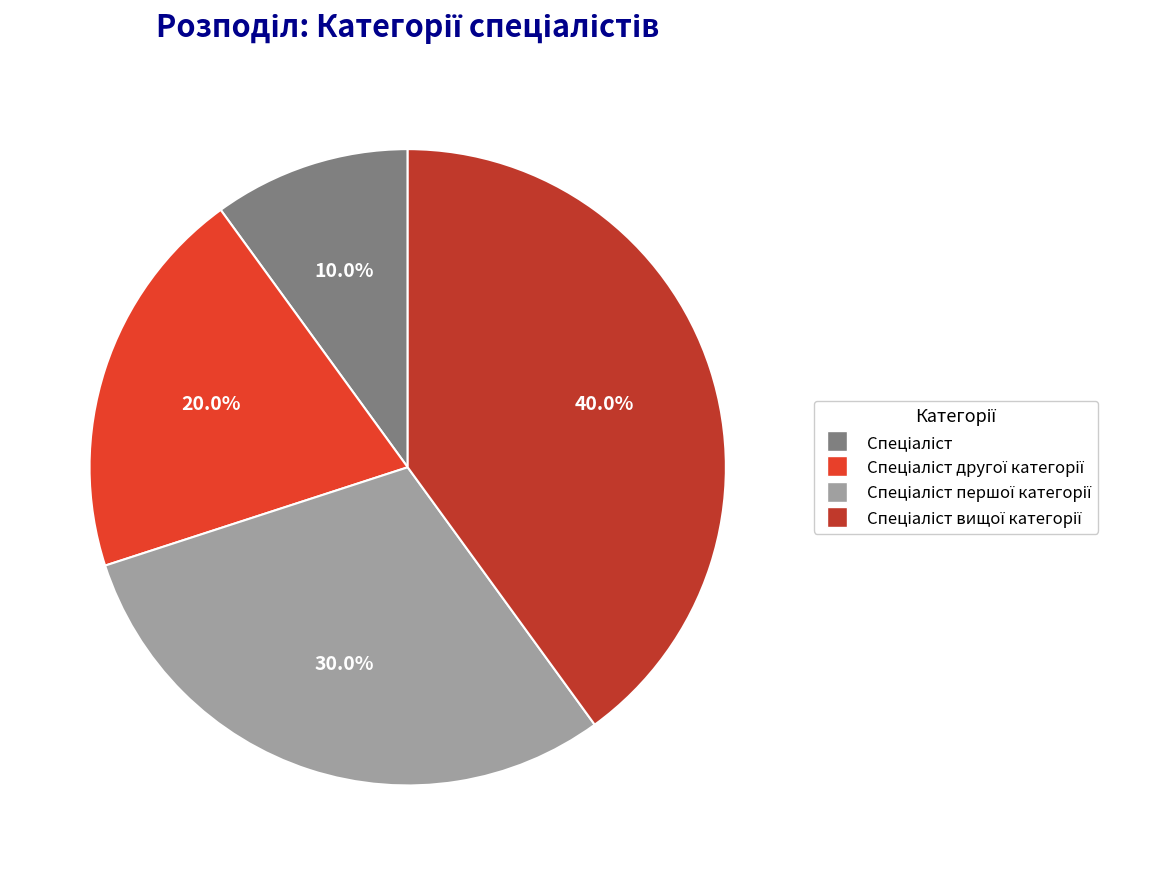

Is there any slice that represents more than half of the pie?

No